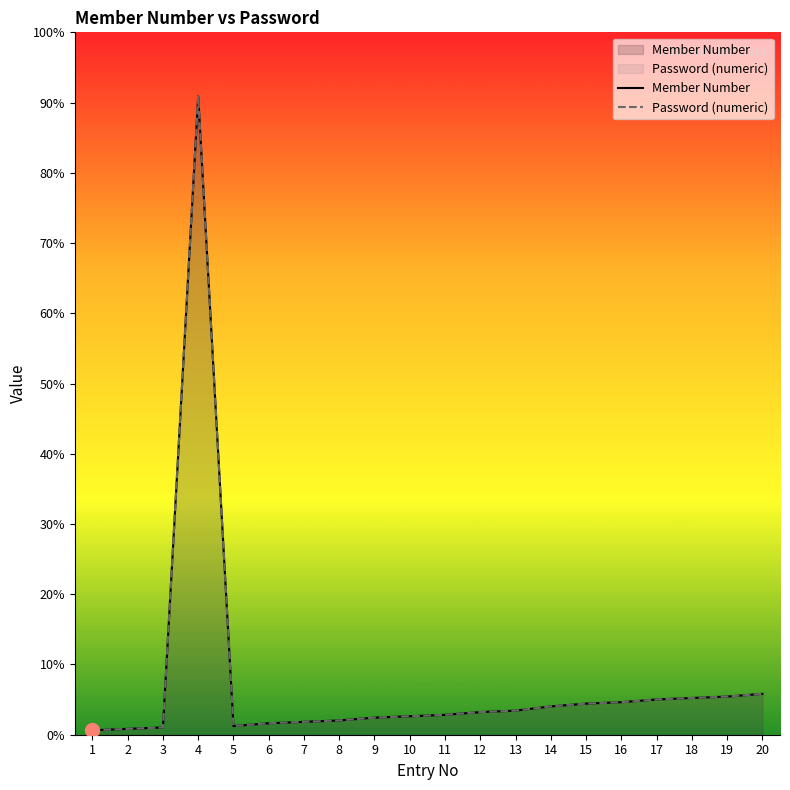

True or false: Member Number and Password (numeric) intersect in this chart.

False